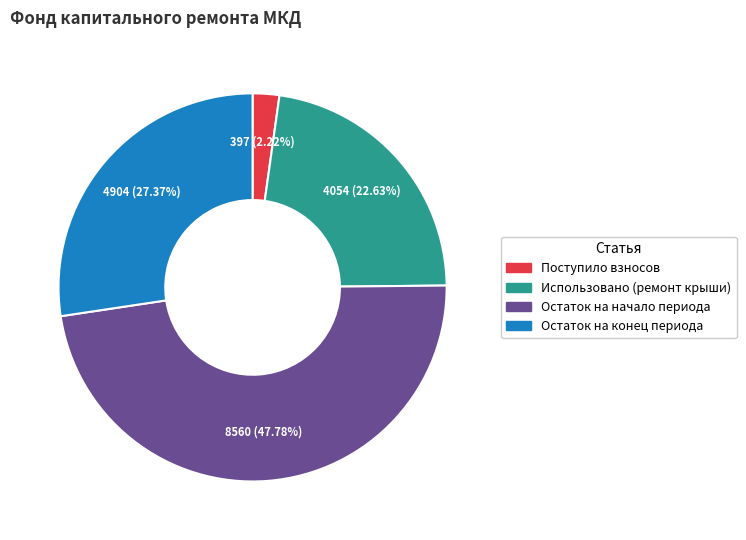

Is the sum of Остаток на конец периода and Поступило взносов greater than half?

No